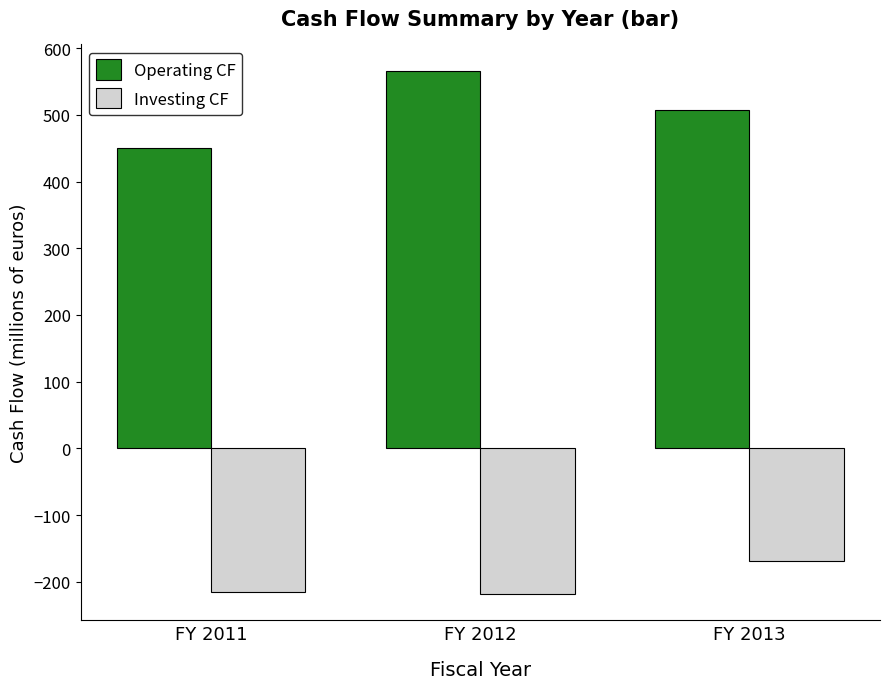

How many bars are there in each group?

2